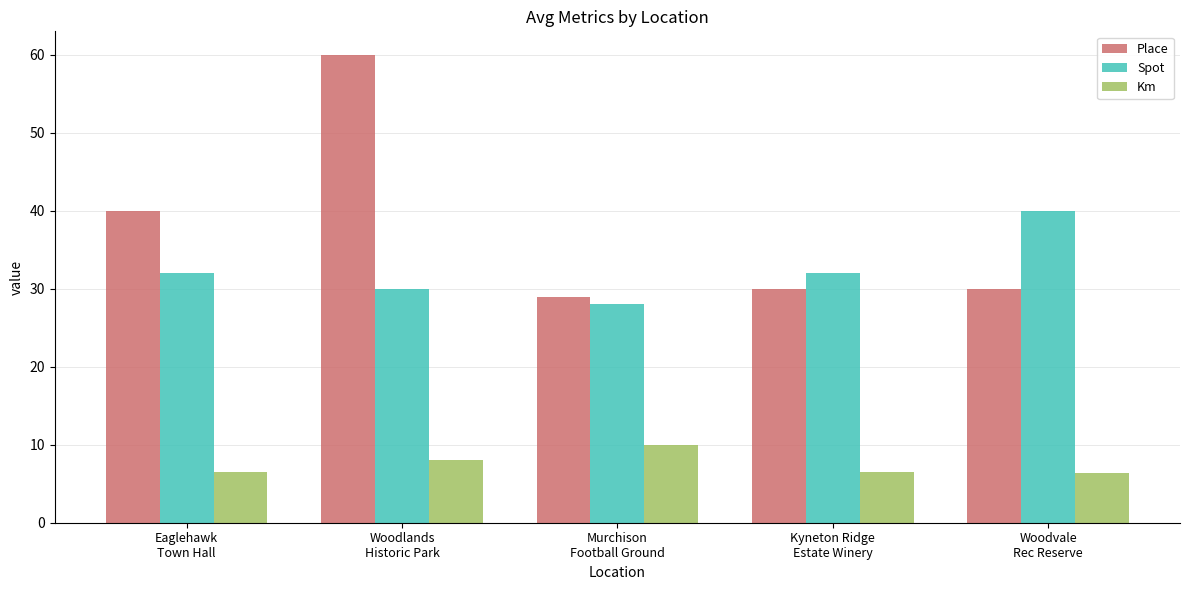

How many data points does each series have?

5